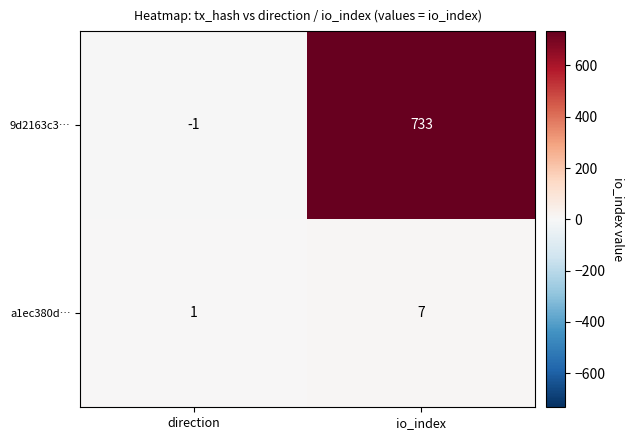

What is the sum of all a1ec380d… values?

8